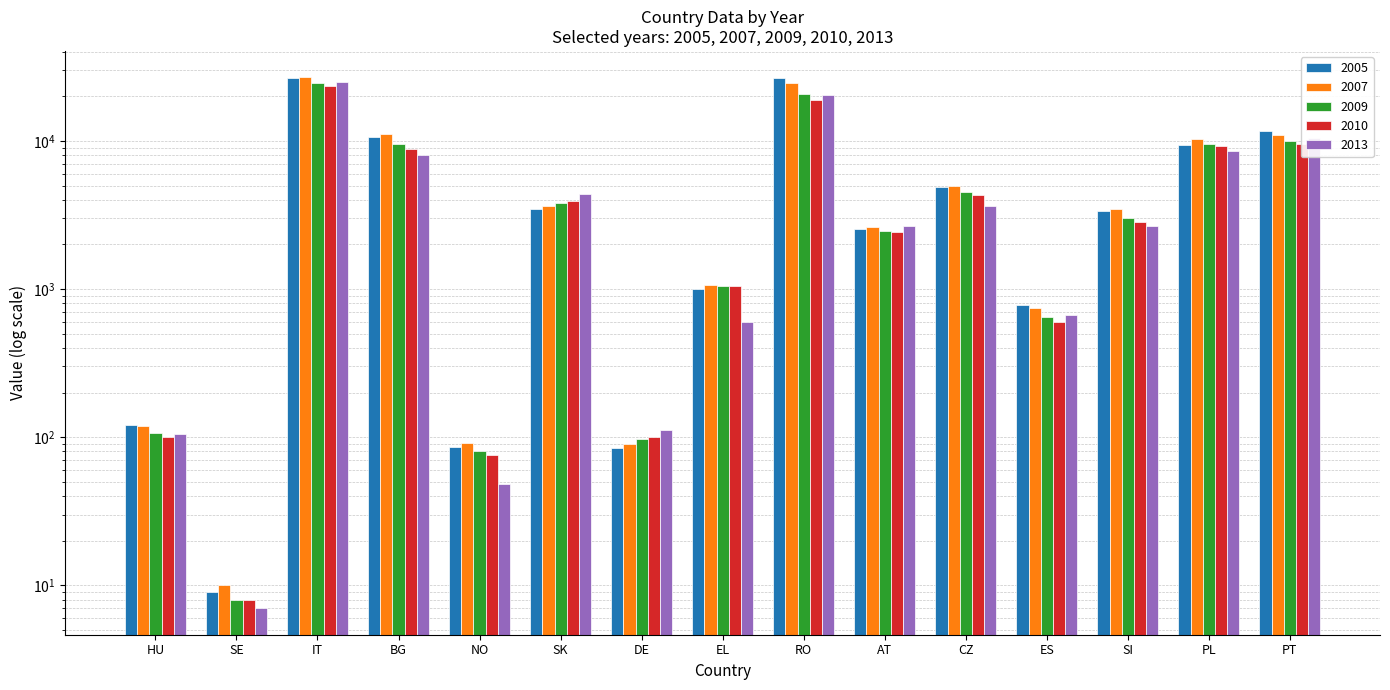

At which label is 2013 closest to 12499?

PT